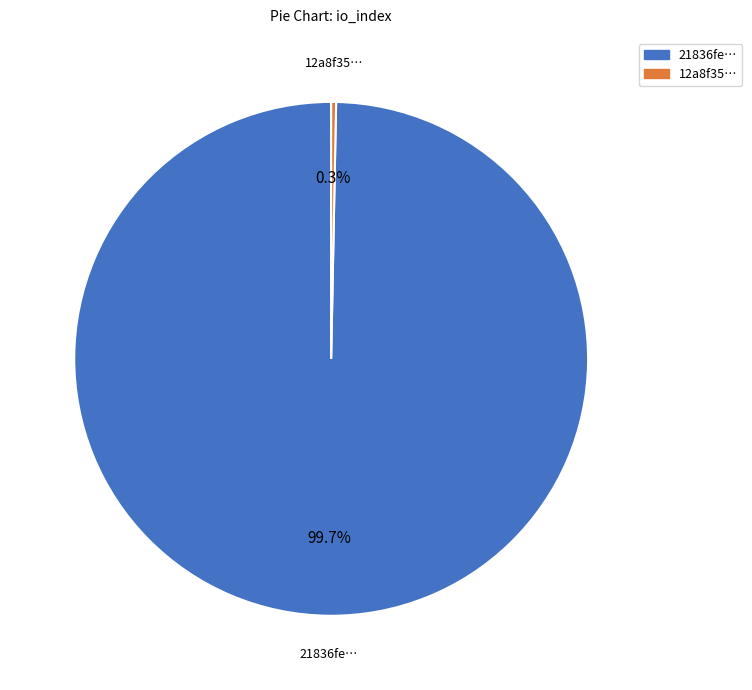

How many slices are in this pie chart?

2